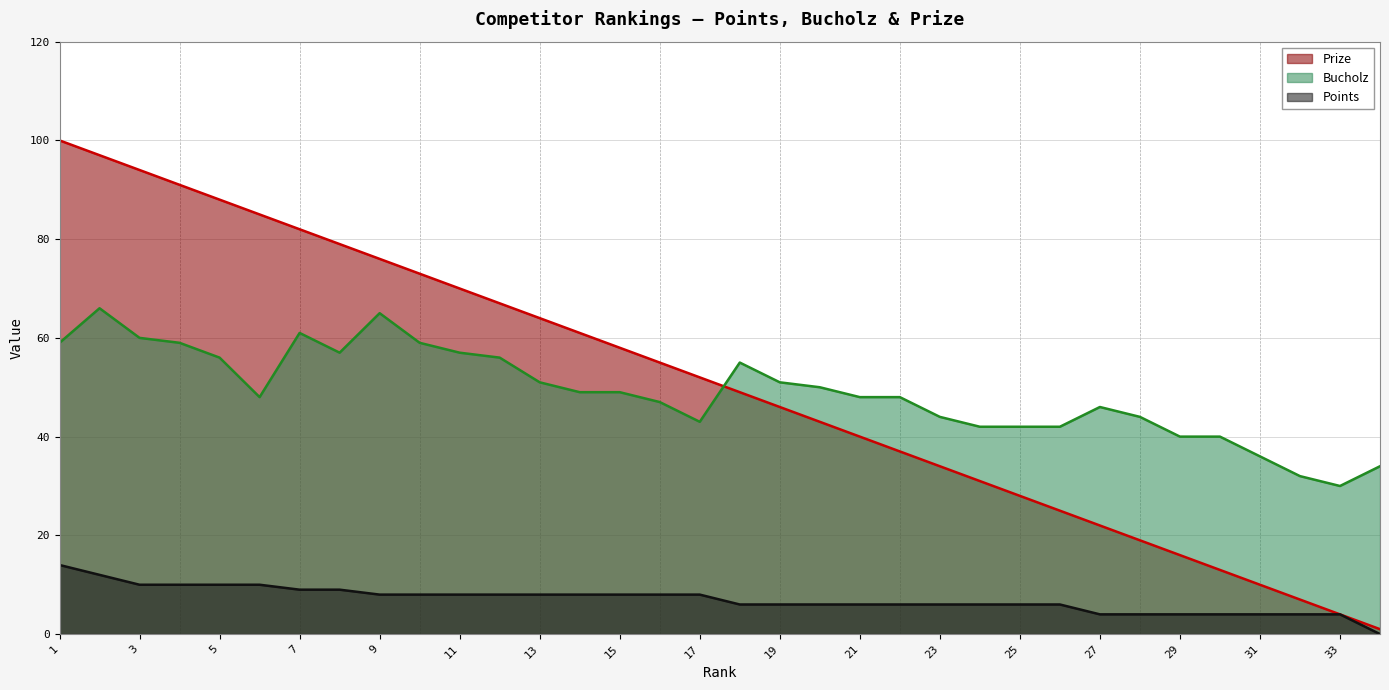

How many series are shown in this chart?

3